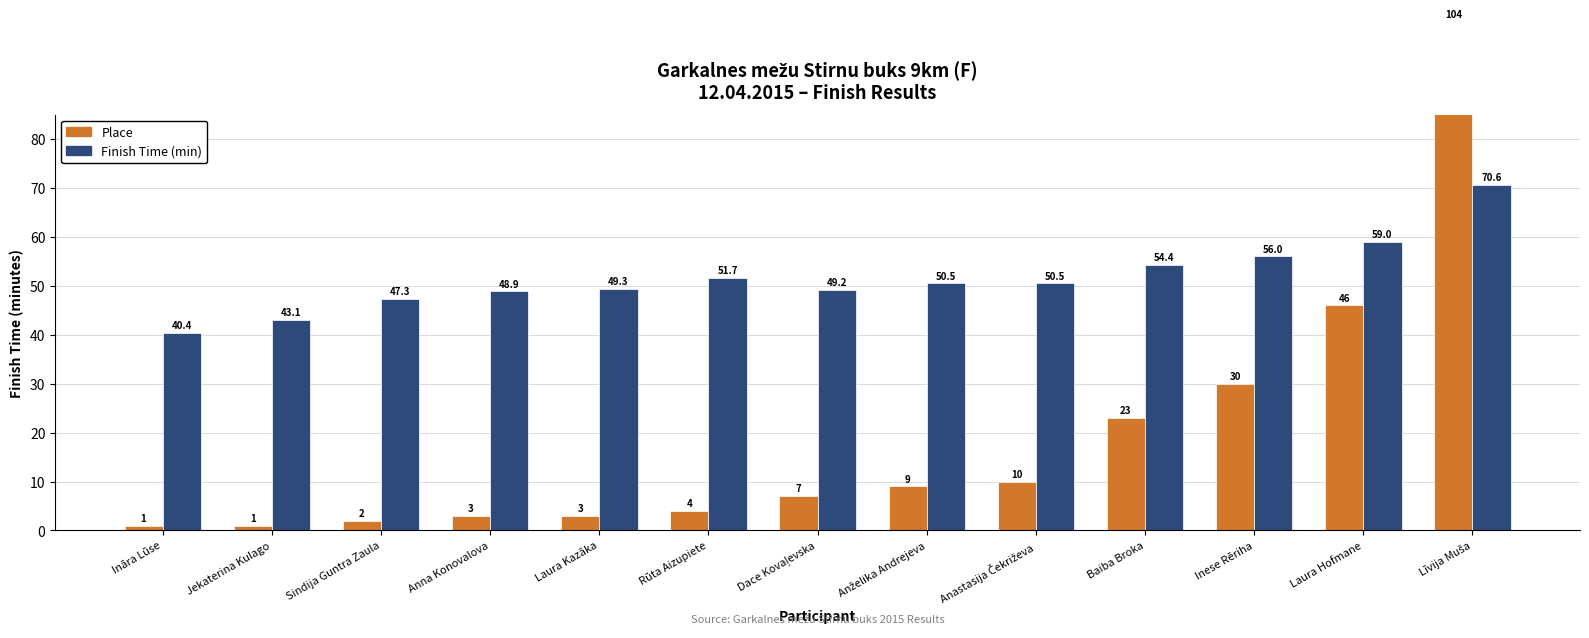

Reading right to left, extract all data points from this chart.

Place: Līvija Muša=104.0	Laura Hofmane=46.0	Inese Rēriha=30.0	Baiba Broka=23.0	Anastasija Čekriževa=10.0	Anželika Andrejeva=9.0	Dace Kovaļevska=7.0	Rūta Aizupiete=4.0	Laura Kazāka=3.0	Anna Konovalova=3.0	Sindija Guntra Zaula=2.0	Jekaterina Kulago=1.0	Ināra Lūse=1.0
Finish Time (min): Līvija Muša=70.6	Laura Hofmane=59.0	Inese Rēriha=56.0	Baiba Broka=54.4	Anastasija Čekriževa=50.5	Anželika Andrejeva=50.5	Dace Kovaļevska=49.2	Rūta Aizupiete=51.7	Laura Kazāka=49.3	Anna Konovalova=48.9	Sindija Guntra Zaula=47.3	Jekaterina Kulago=43.1	Ināra Lūse=40.4